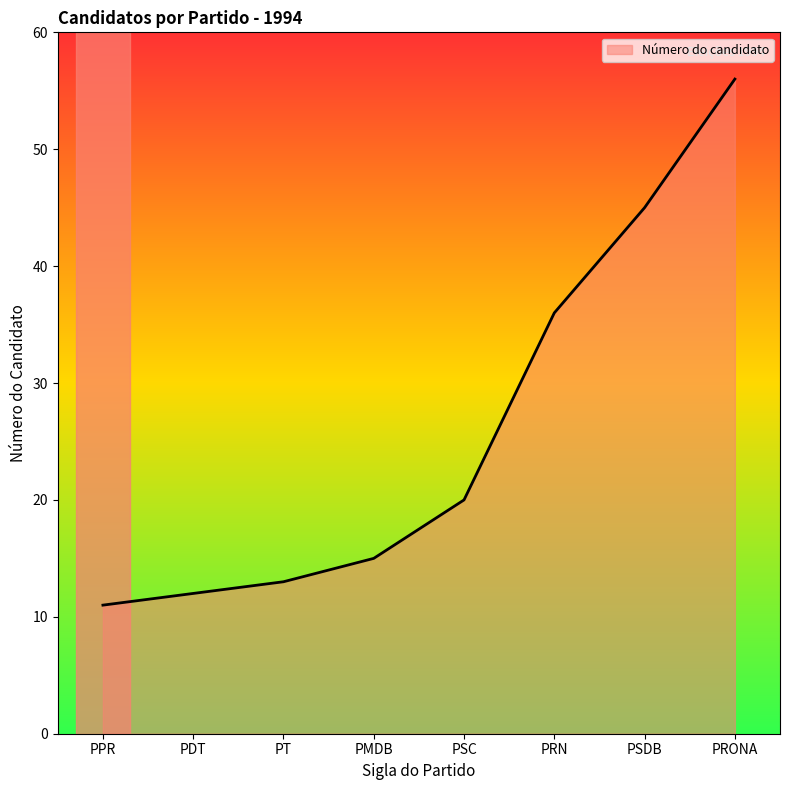

True or false: the data shows 15 at PMDB.

True